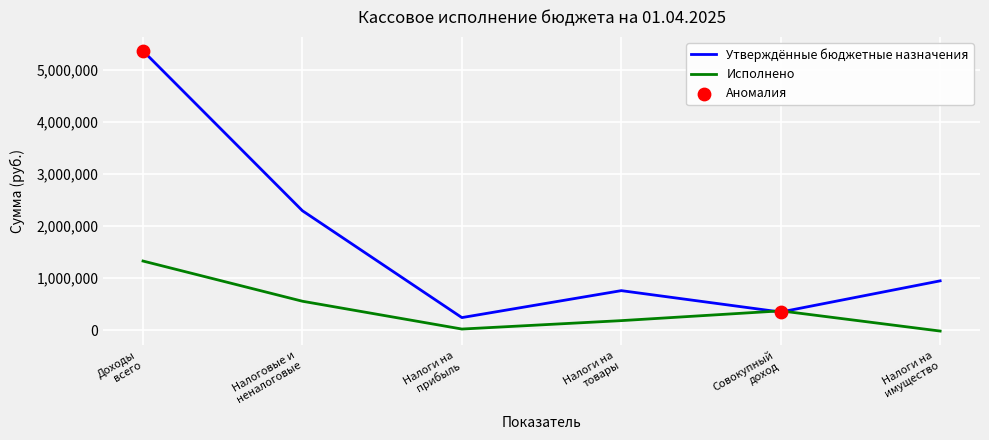

Which series has the widest spread of values?

Утверждённые бюджетные назначения